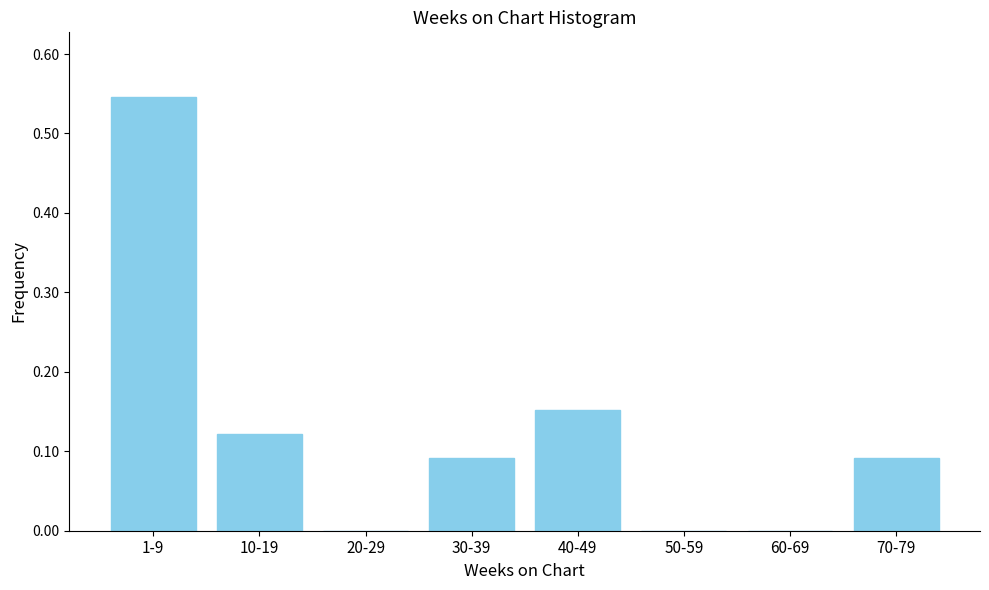

Is it true that the value at 20-29 is 0.0?

True